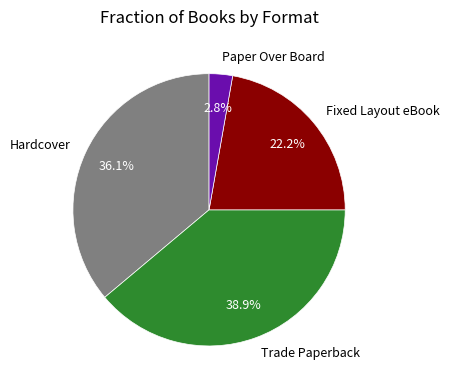

Which has a higher value, Fixed Layout eBook or Hardcover?

Hardcover